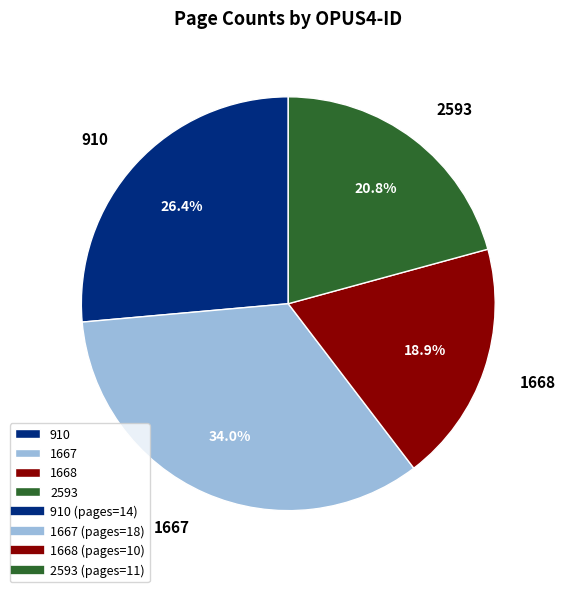

Is there any slice that represents more than half of the pie?

No